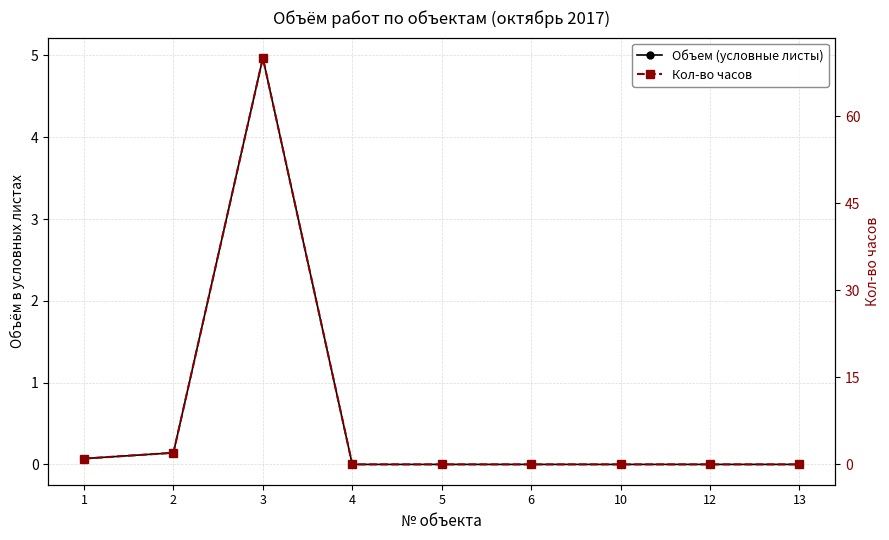

Which label corresponds to the largest value in the chart?

3